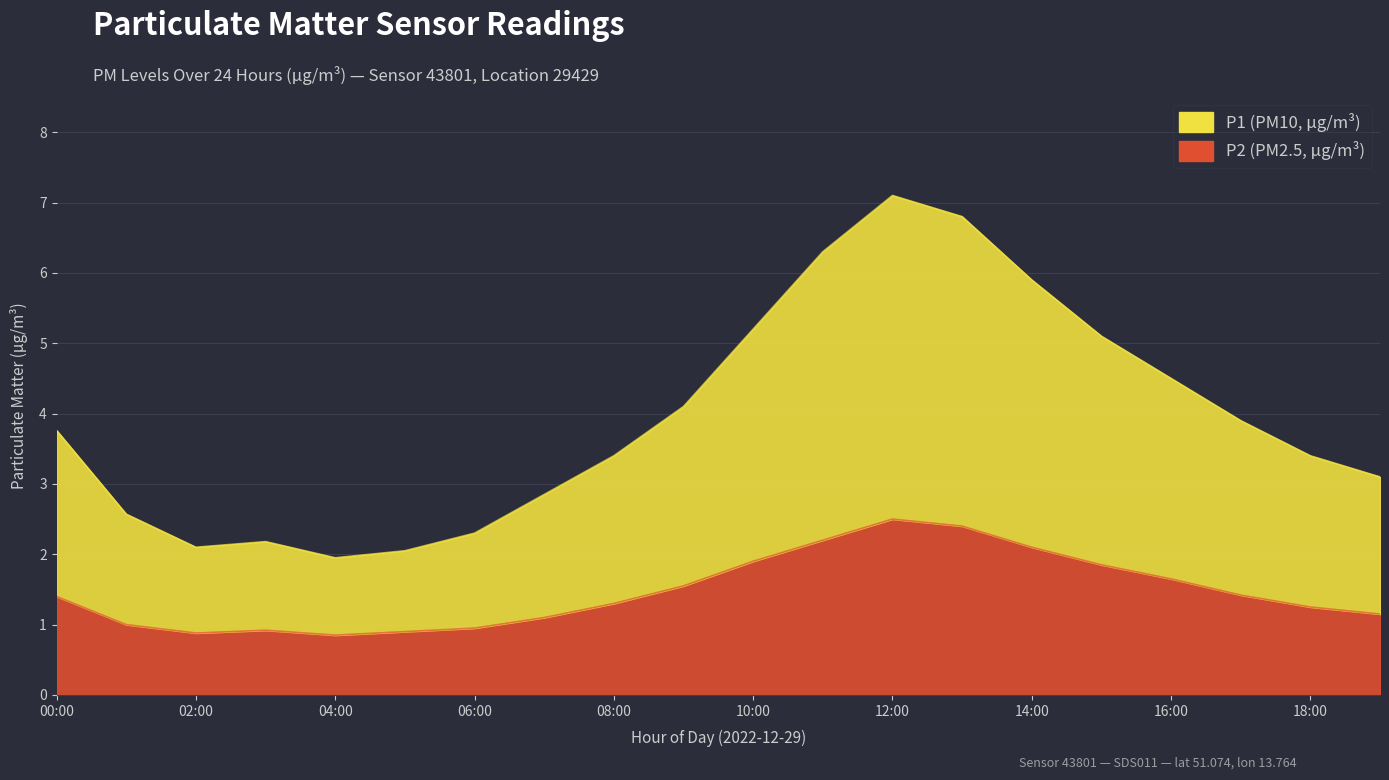

At which label does P1 reach its peak?

12:00